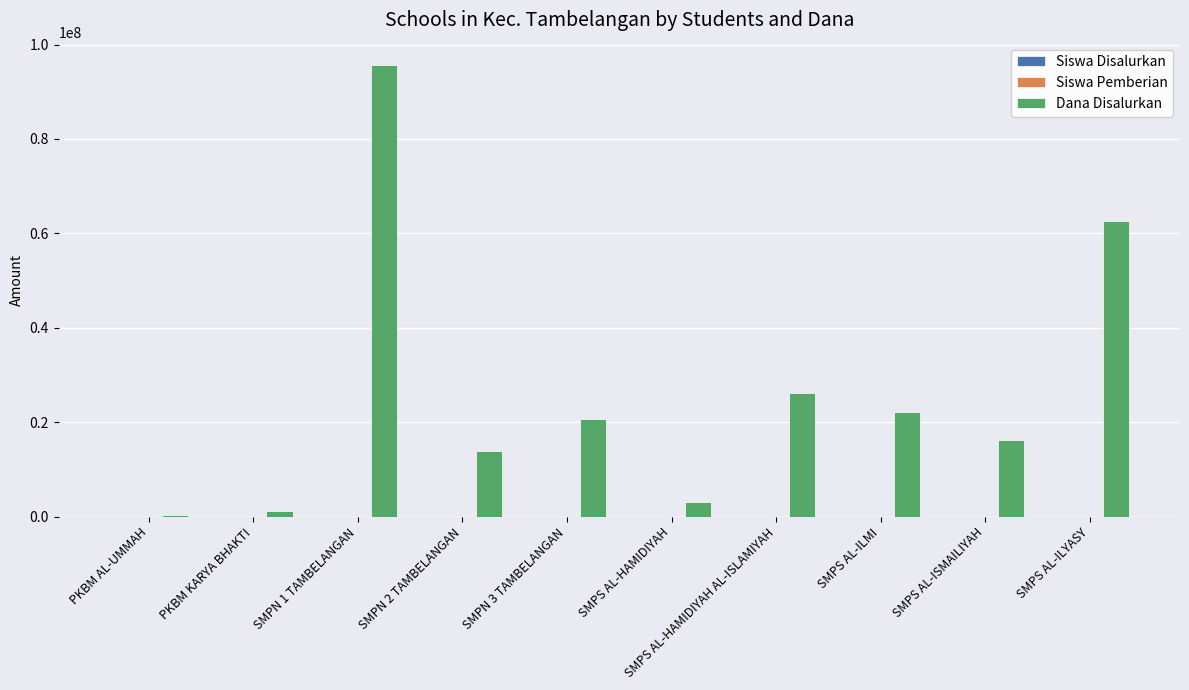

What is the highest value of the Dana Disalurkan series?

95625000